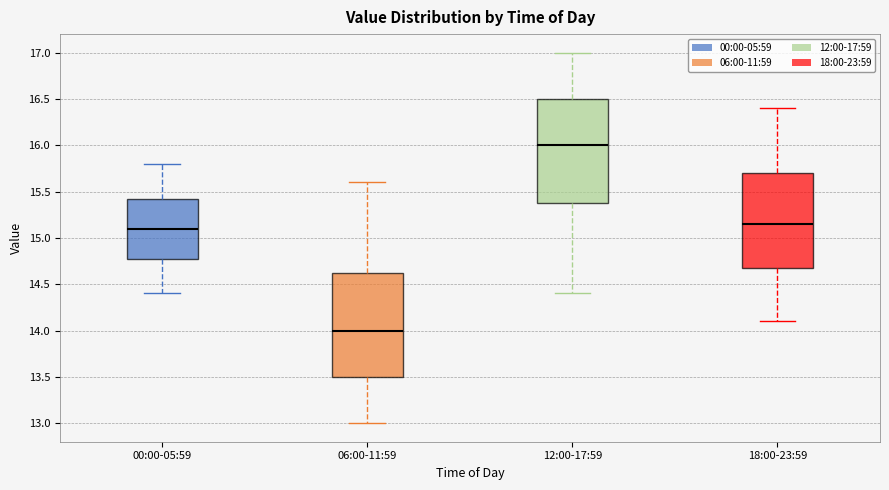

Reading left to right, transcribe this box plot: for each box, give where its median line is, the range the box spans, and where its two whiskers end, as read against the y-axis. The values are not printed on the chart, so give them approximately, as read against the axis.

00:00-05:59: median 15.10, box 14.80 to 15.45, whiskers 14.40 to 15.80
06:00-11:59: median 14.00, box 13.50 to 14.65, whiskers 13.00 to 15.60
12:00-17:59: median 16.00, box 15.40 to 16.50, whiskers 14.40 to 17.00
18:00-23:59: median 15.15, box 14.70 to 15.70, whiskers 14.10 to 16.40